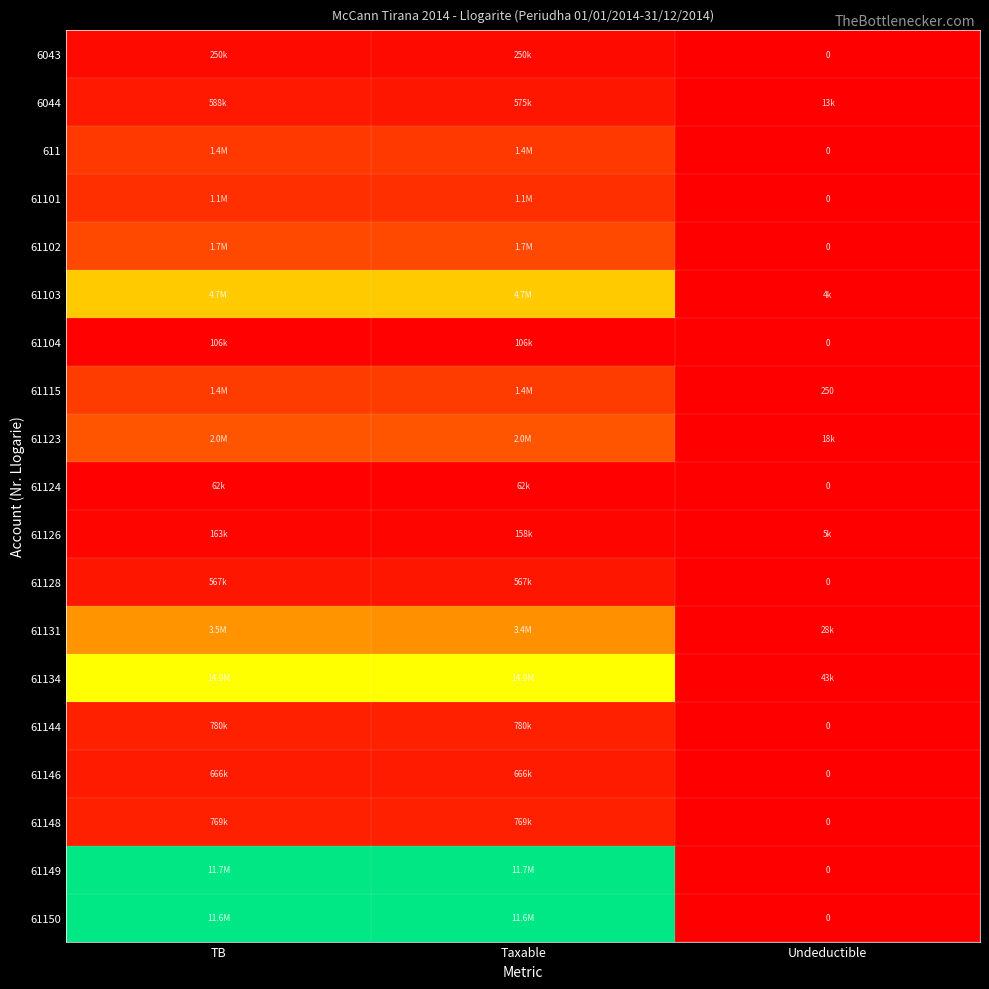

How many data points does each series have?

3